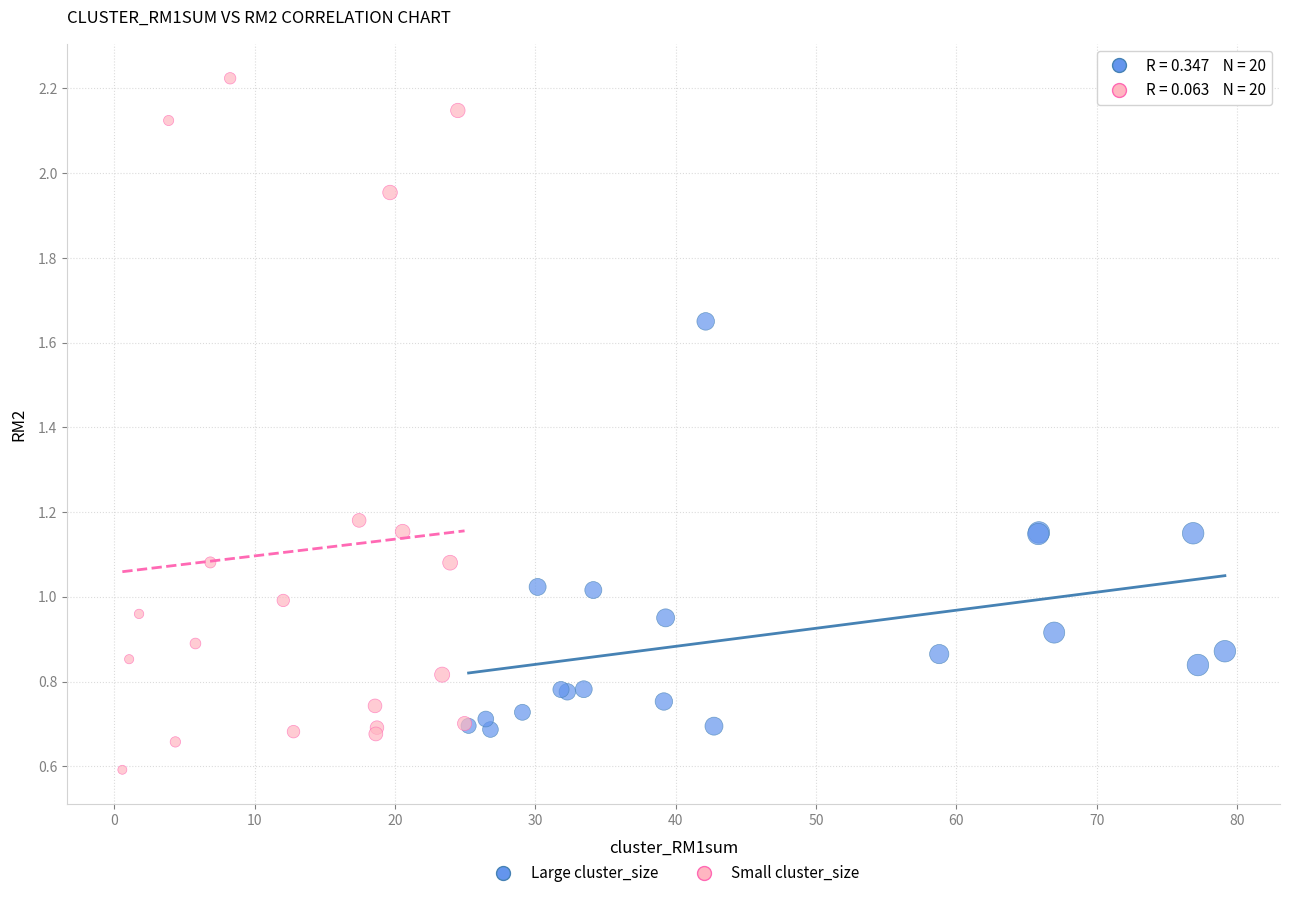

Which series has the largest Y range (max minus min)?

Small cluster_size